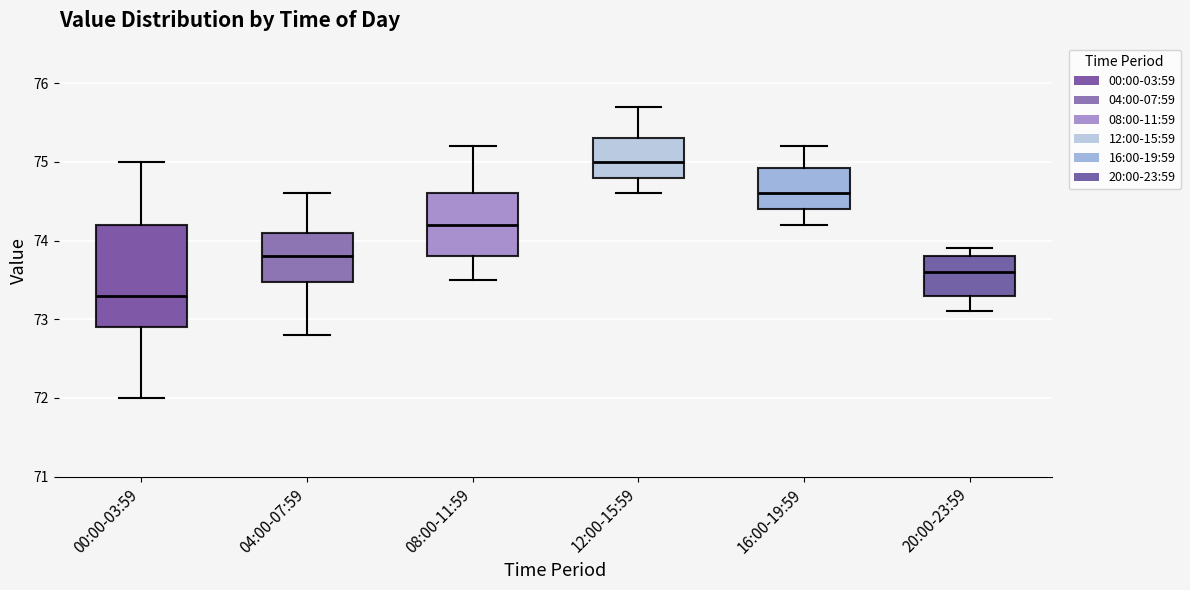

Reading left to right, read every box against the y-axis: the position of its median line, the range the box covers, and the ends of its whiskers. The values are not printed on the chart, so give them approximately, as read against the axis.

00:00-03:59: median 73.3, box 72.9 to 74.2, whiskers 72.0 to 75.0
04:00-07:59: median 73.8, box 73.5 to 74.1, whiskers 72.8 to 74.6
08:00-11:59: median 74.2, box 73.8 to 74.6, whiskers 73.5 to 75.2
12:00-15:59: median 75.0, box 74.8 to 75.3, whiskers 74.6 to 75.7
16:00-19:59: median 74.6, box 74.4 to 74.9, whiskers 74.2 to 75.2
20:00-23:59: median 73.6, box 73.3 to 73.8, whiskers 73.1 to 73.9